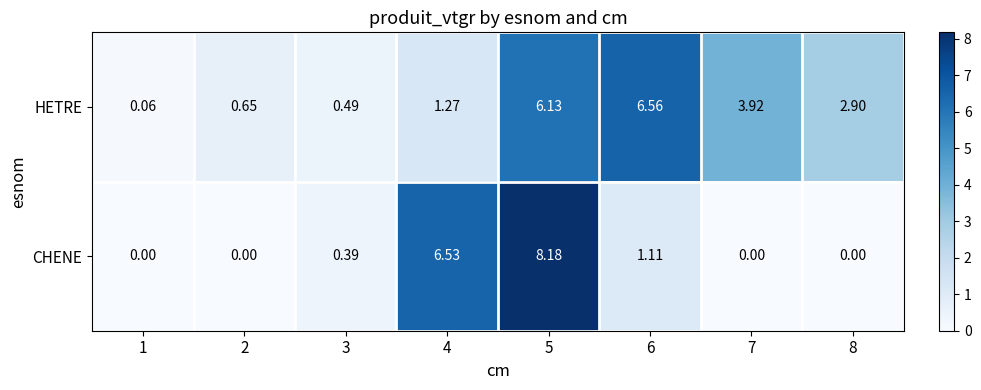

How many series are shown in this chart?

2